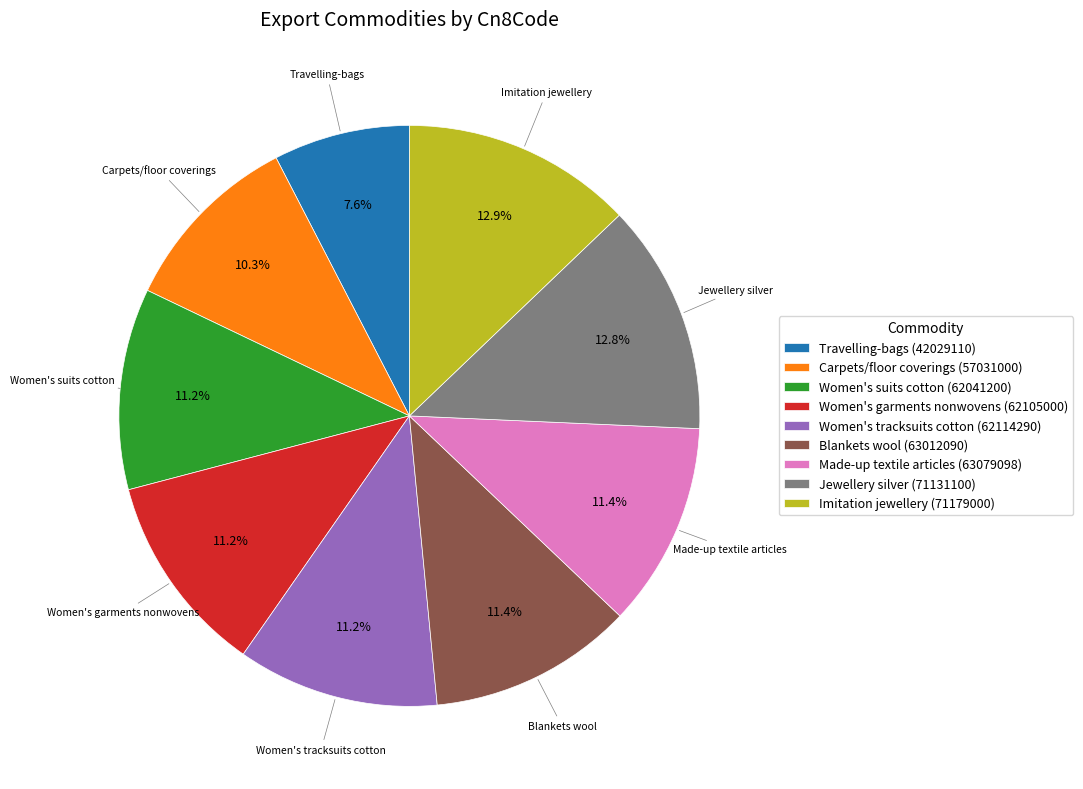

Is the sum of Women's garments nonwovens (62105000) and Travelling-bags (42029110) greater than half?

No